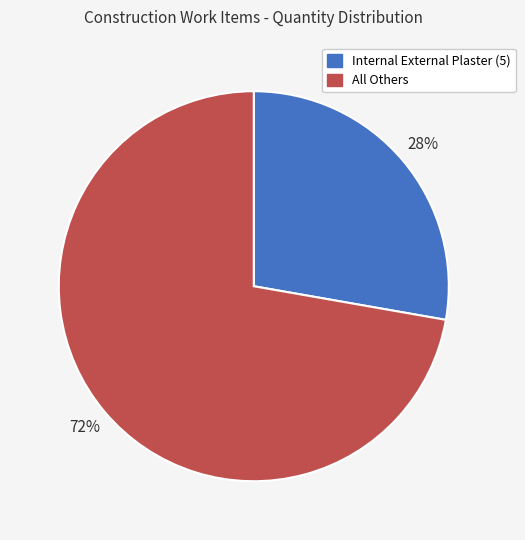

To the nearest percent, what is the average slice percentage?

50%